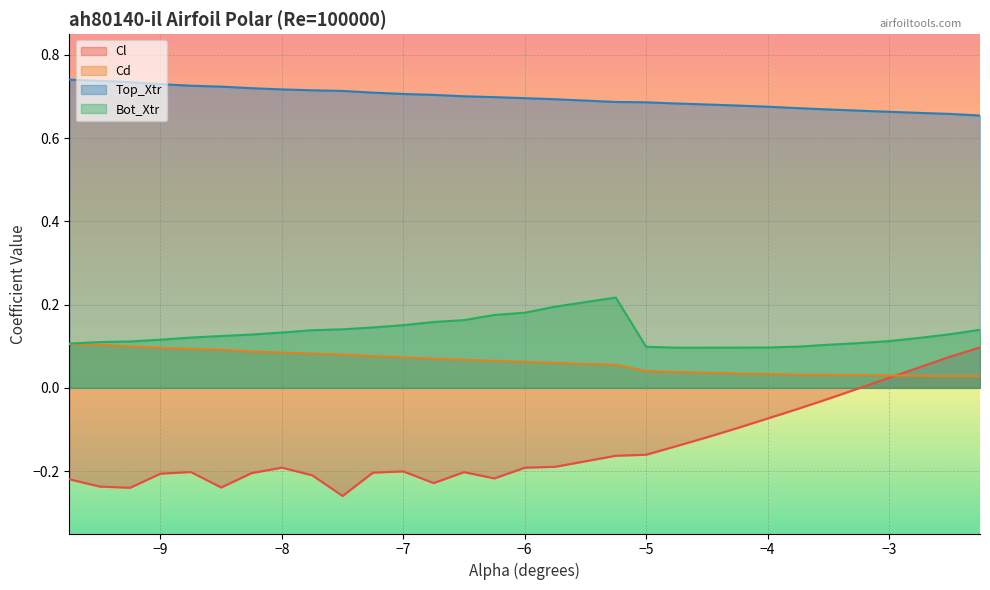

Which series has the widest spread of values?

Cl